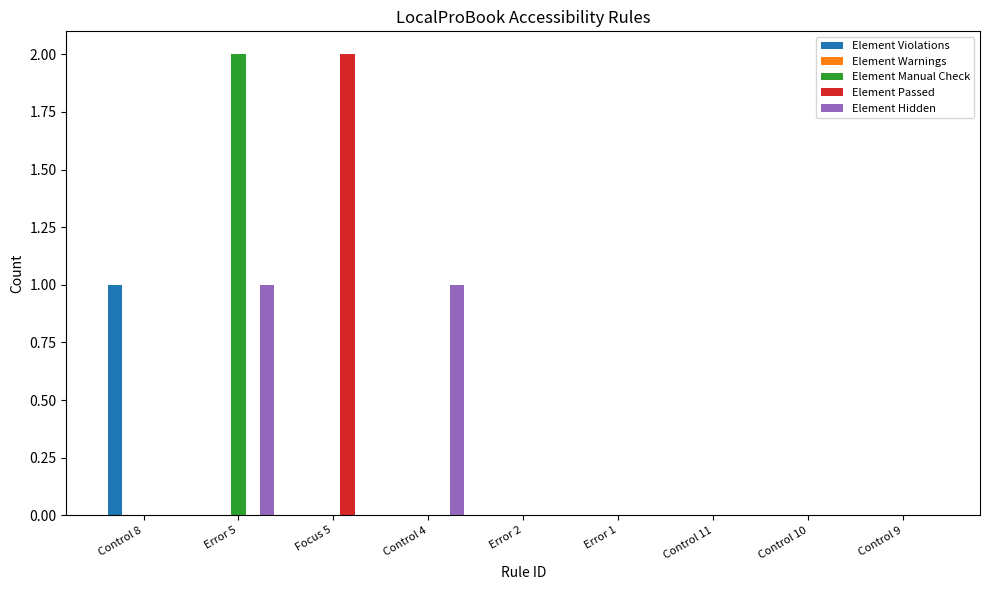

Is it true that Element Violations equals 1 at Focus 5?

False